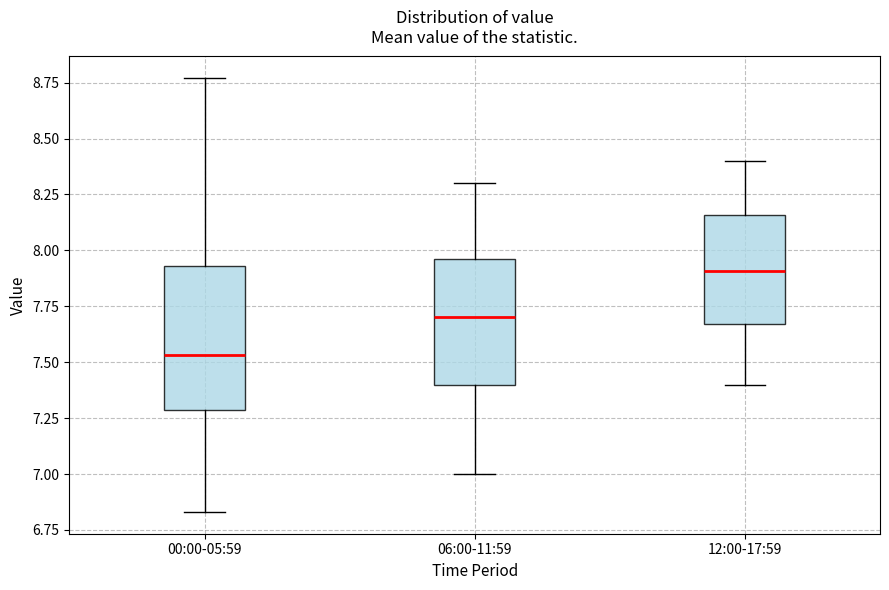

Reading left to right, read every box against the y-axis: the position of its median line, the range the box covers, and the ends of its whiskers. The values are not printed on the chart, so give them approximately, as read against the axis.

00:00-05:59: median 7.55, box 7.30 to 7.95, whiskers 6.85 to 8.75
06:00-11:59: median 7.70, box 7.40 to 7.95, whiskers 7.00 to 8.30
12:00-17:59: median 7.90, box 7.65 to 8.15, whiskers 7.40 to 8.40